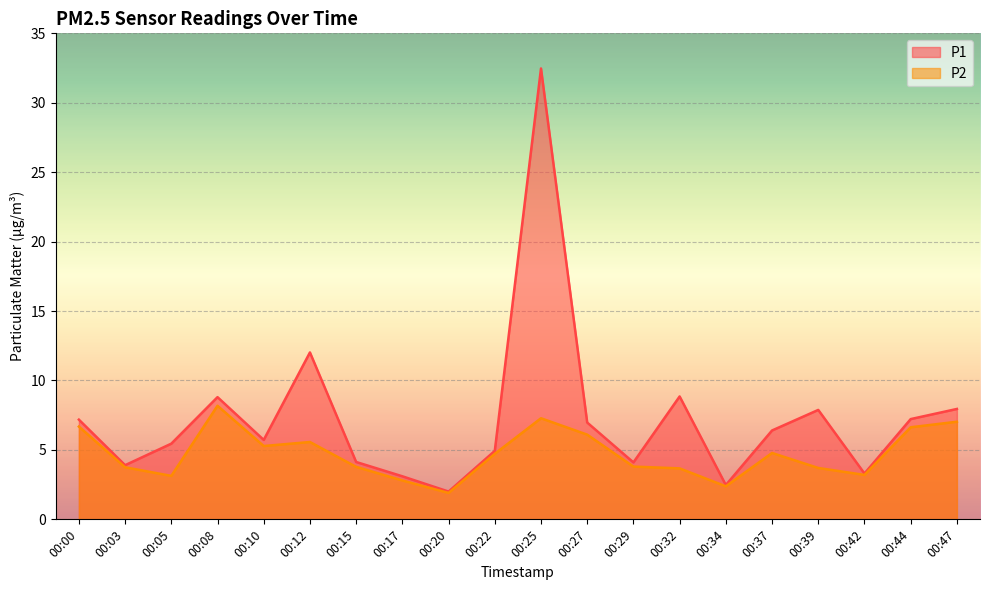

Where is P1 nearest to the value 17?

00:12